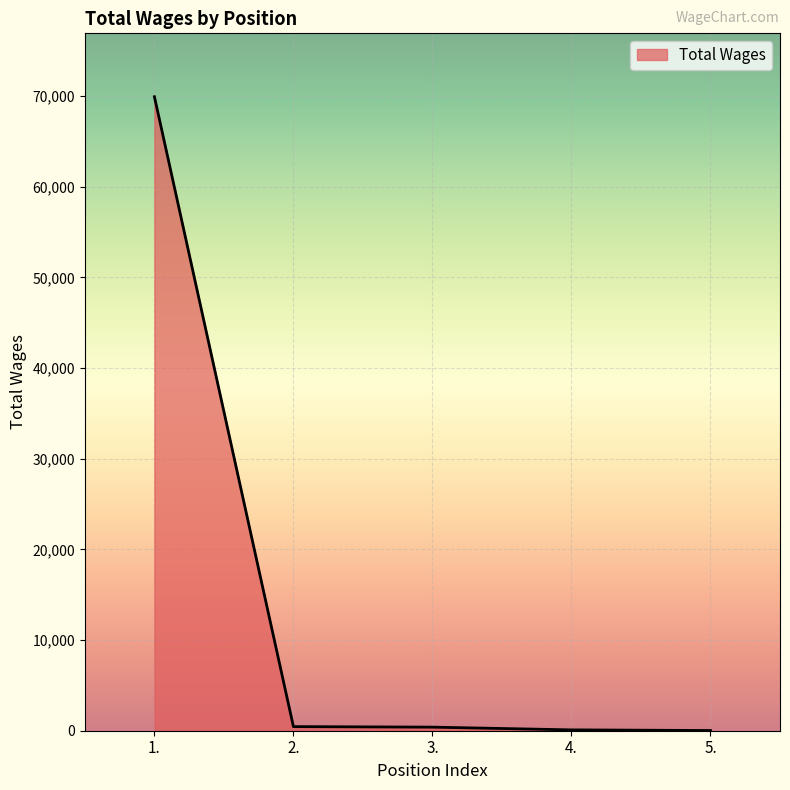

The value at 1. is 94832. True or false?

False